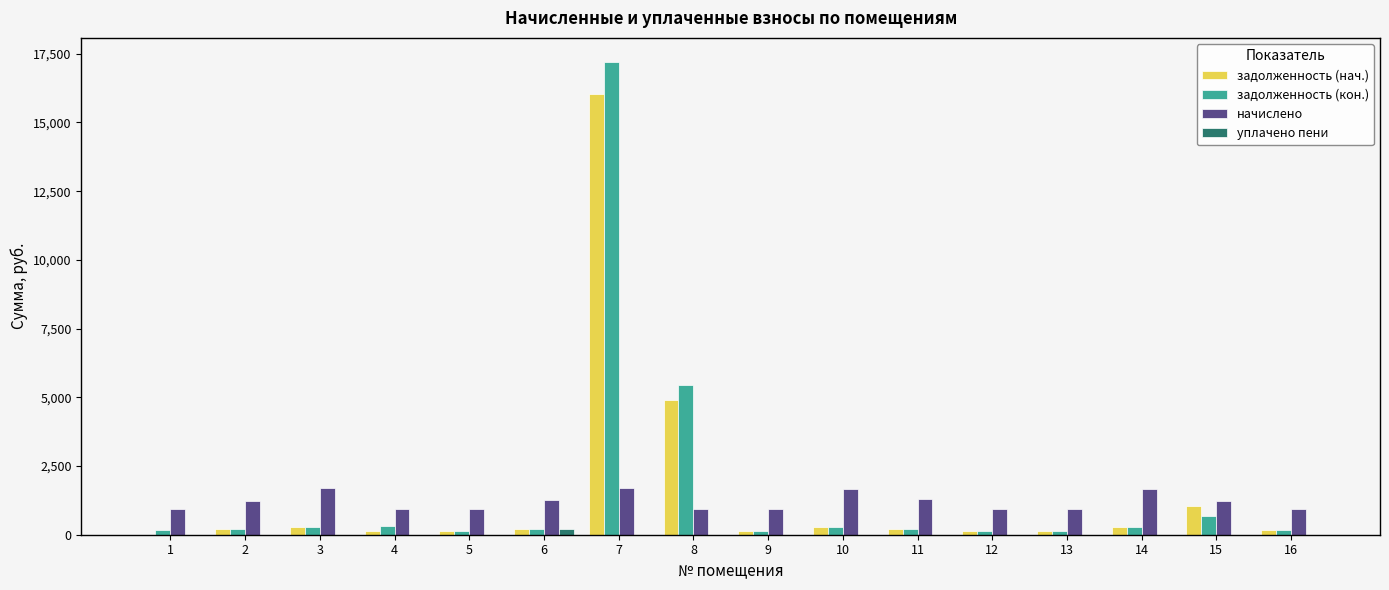

At which category does the chart reach its peak across all series?

7